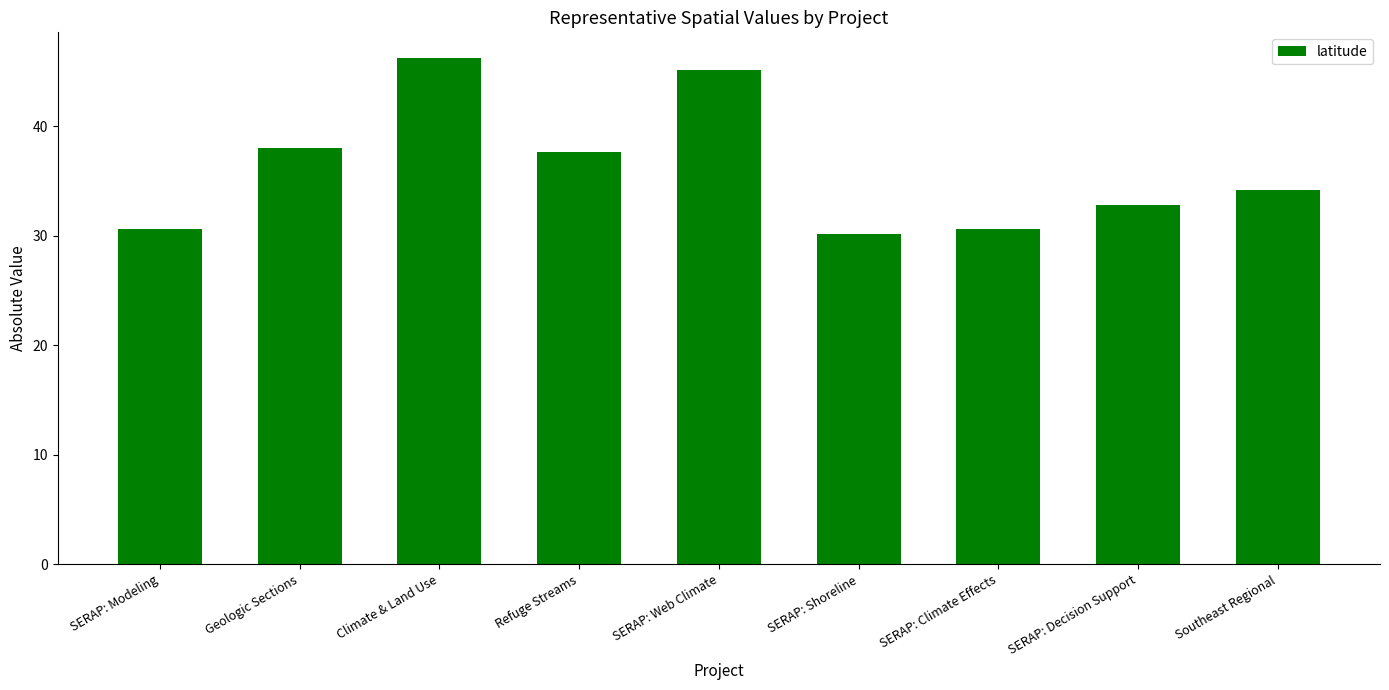

Reading right to left, what are all the values shown in this chart?

34.2	32.8	30.6	30.2	45.1	37.6	46.2	38.0	30.6